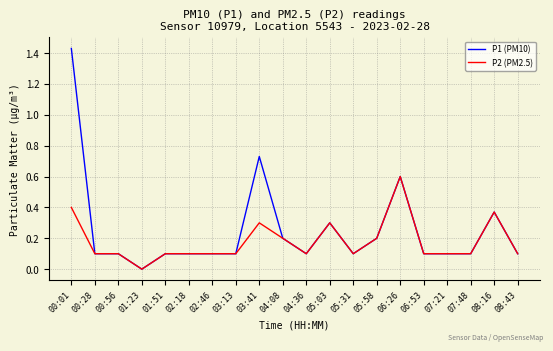

What is the sum of all P2 (PM2.5) values?

3.6